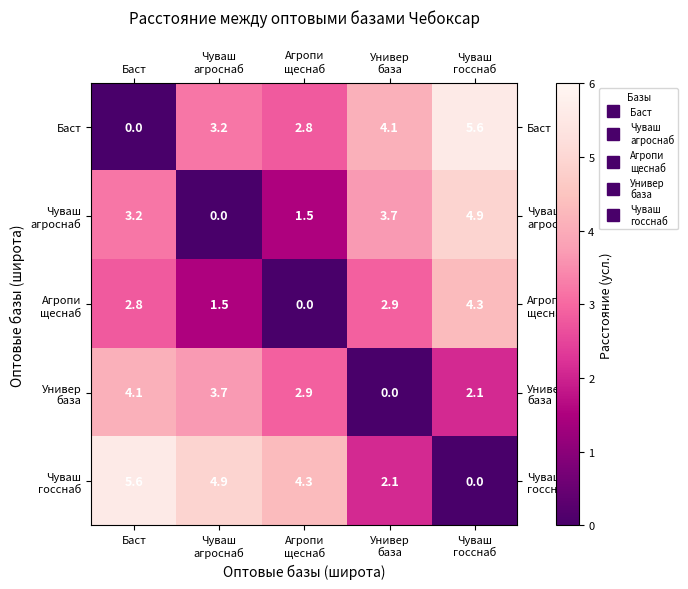

At how many categories does at least one series exceed 3?

5